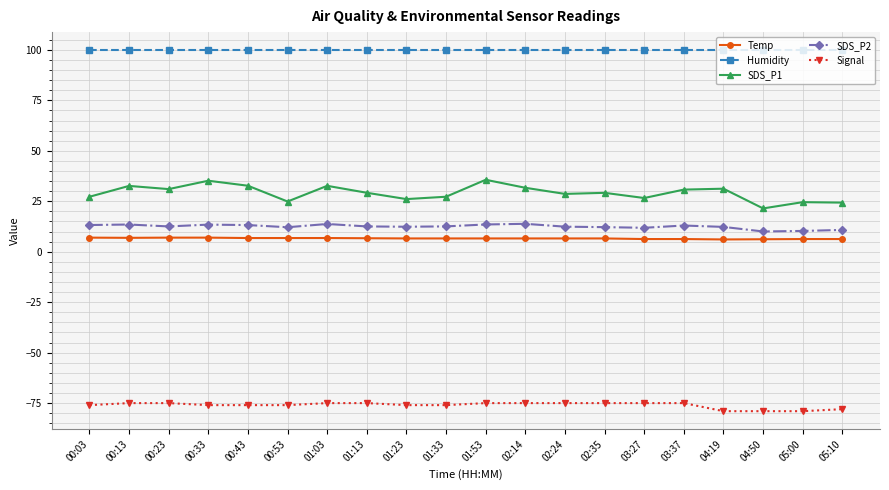

Does the chart have visible grid lines?

Yes